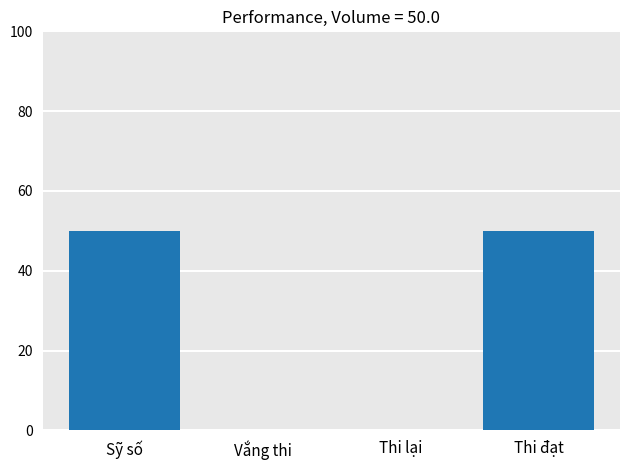

True or false: the data shows 32 at Thi lại.

False